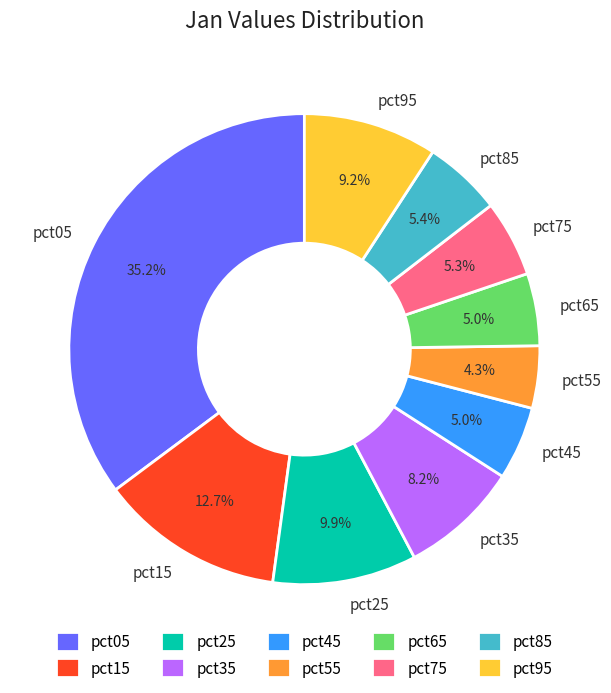

To the nearest percent, what is the average slice percentage?

10%